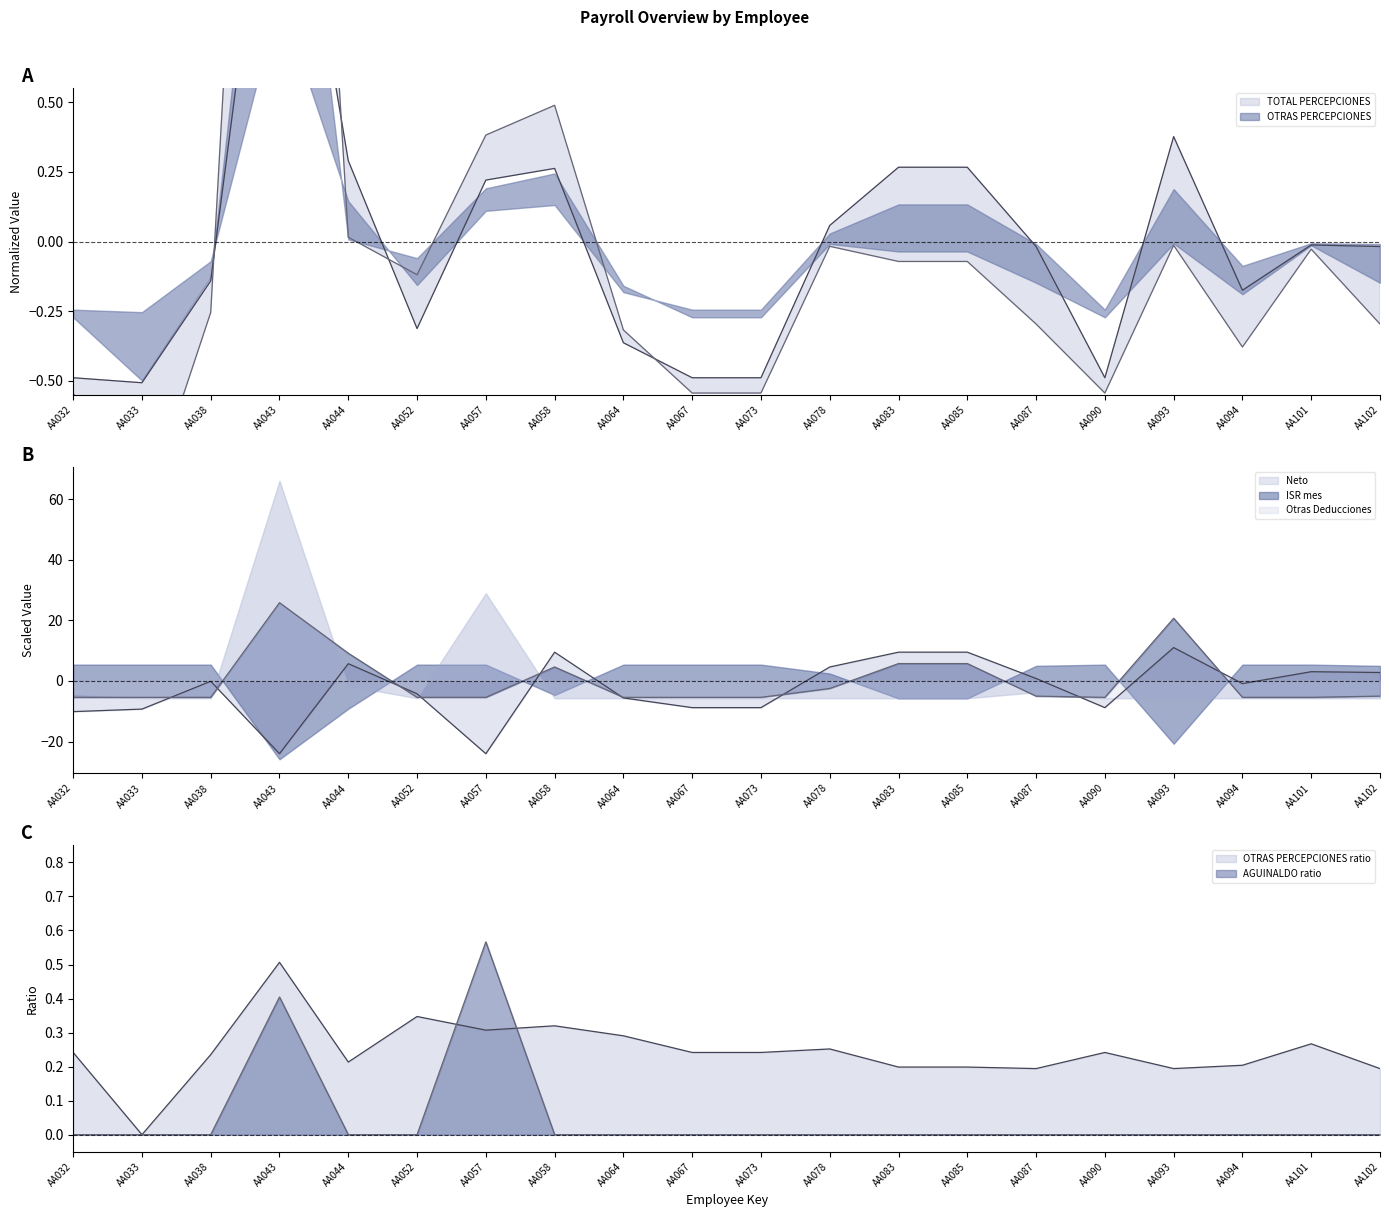

What is the value of the TOTAL PERCEPCIONES point at the 7th from the left?

0.2